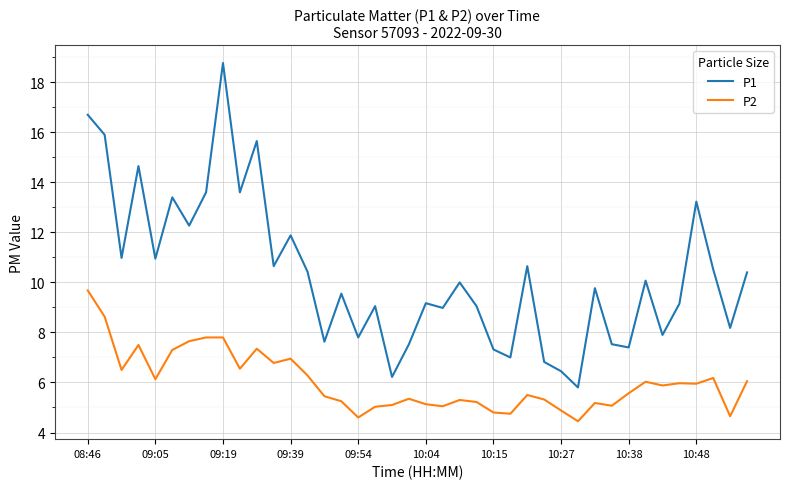

What are all the series names shown in the legend?

P1, P2